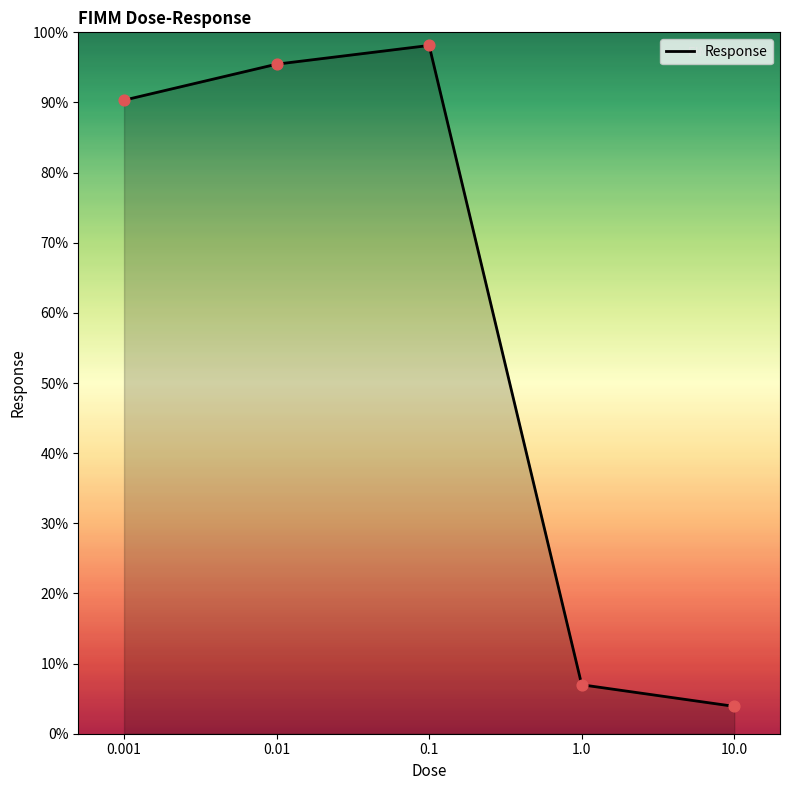

What is the change in value from 0.1 to 10.0?

-94.2